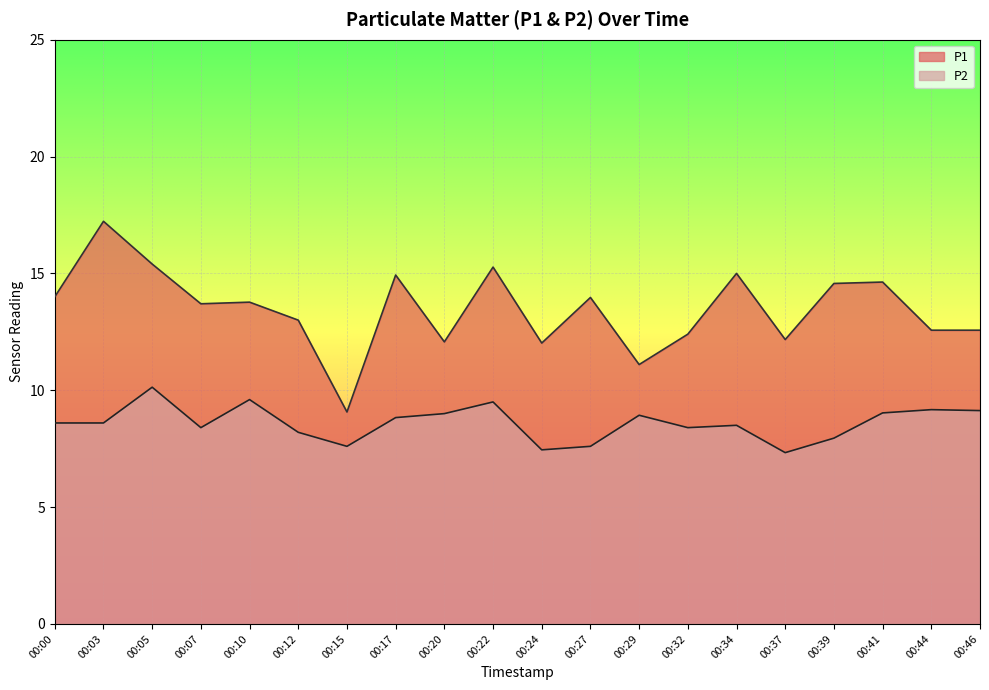

Rank the categories by P2 value from lowest to highest.

00:37, 00:24, 00:15, 00:27, 00:39, 00:12, 00:07, 00:32, 00:34, 00:00, 00:03, 00:17, 00:29, 00:20, 00:41, 00:46, 00:44, 00:22, 00:10, 00:05